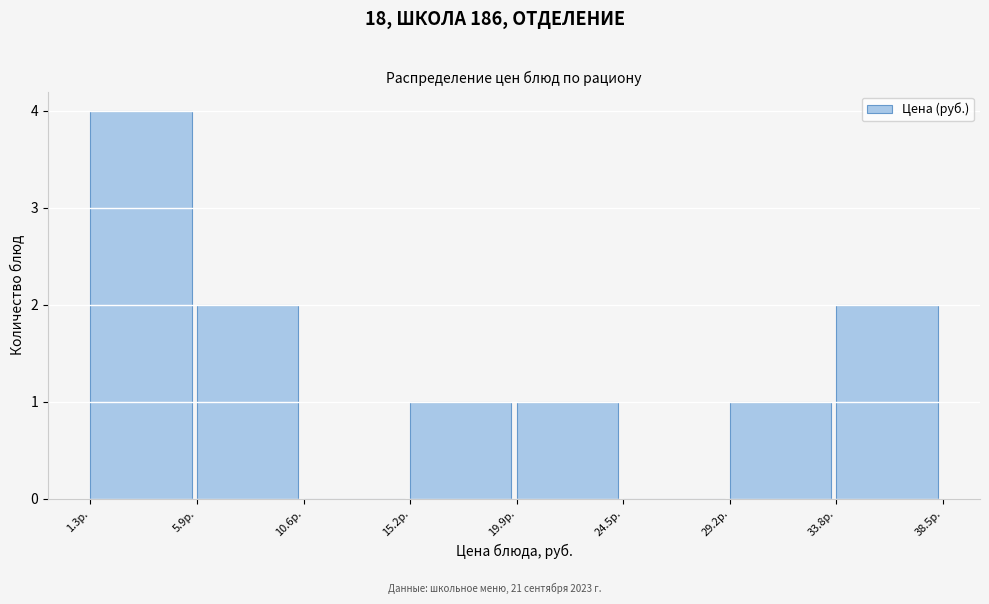

Over which range of the x-axis is the bar tallest?

1.5 to 6.0